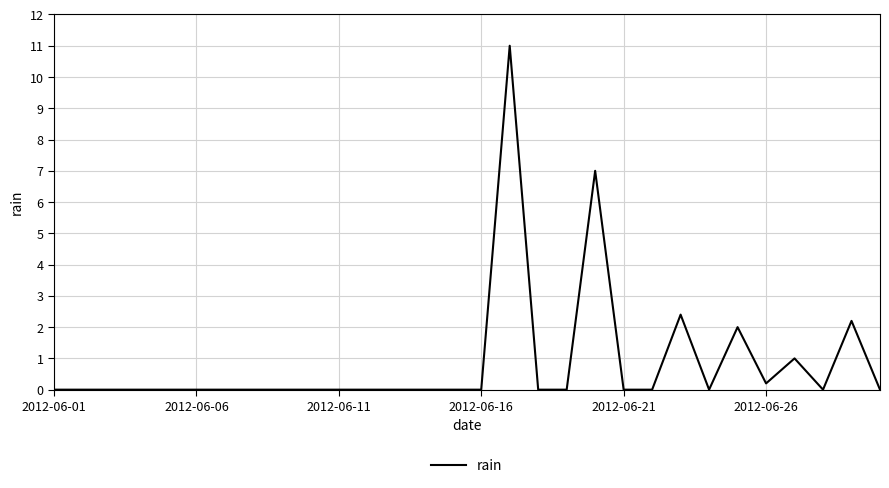

What is the maximum value shown in the chart?

11.0